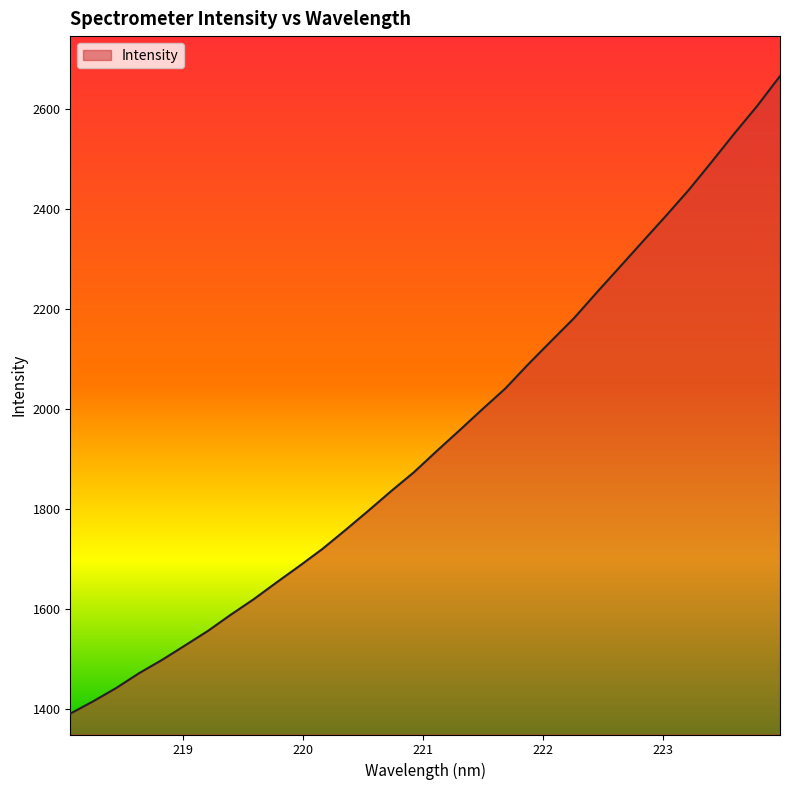

What is the maximum value shown in the chart?

2665.6